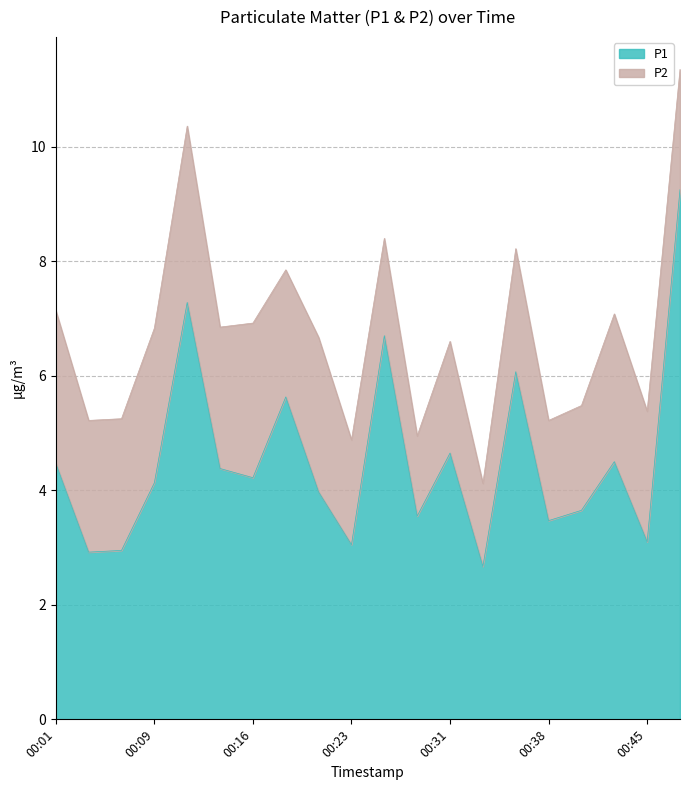

What is the difference between the values at 00:45 and 00:11?

4.2